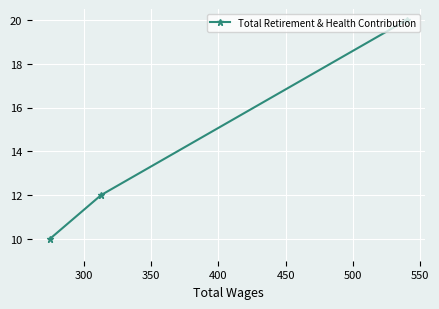

How many values are below 12?

1